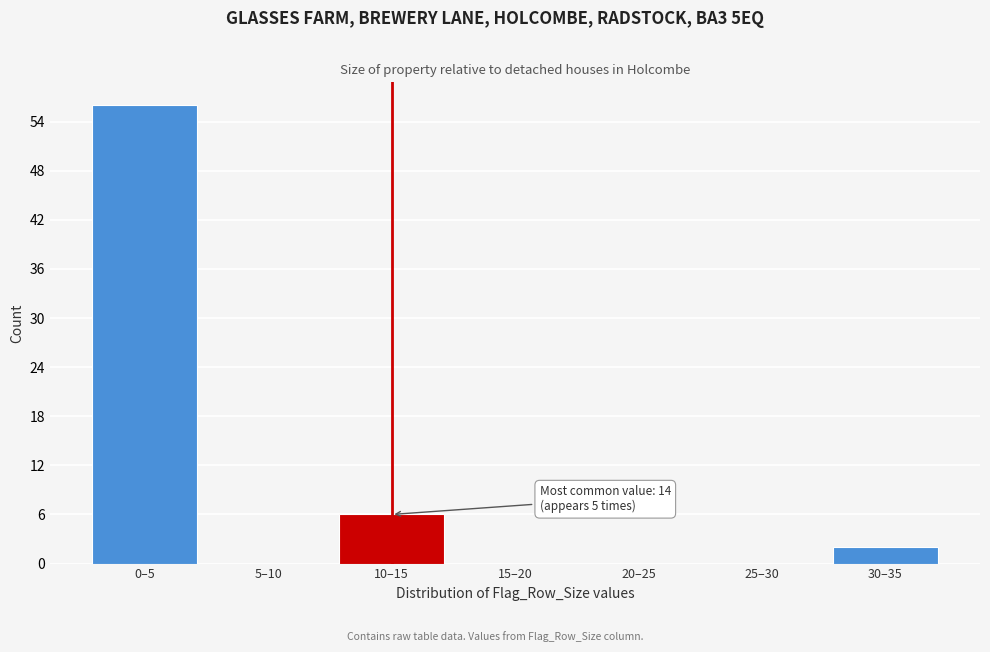

Reading left to right, extract all data points from this chart.

0–5=56	5–10=0	10–15=6	15–20=0	20–25=0	25–30=0	30–35=2